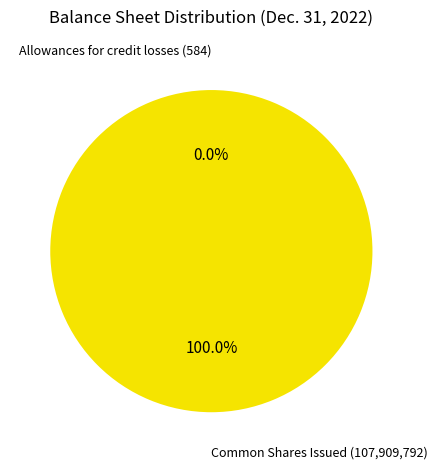

Is there any slice that represents more than half of the pie?

Yes